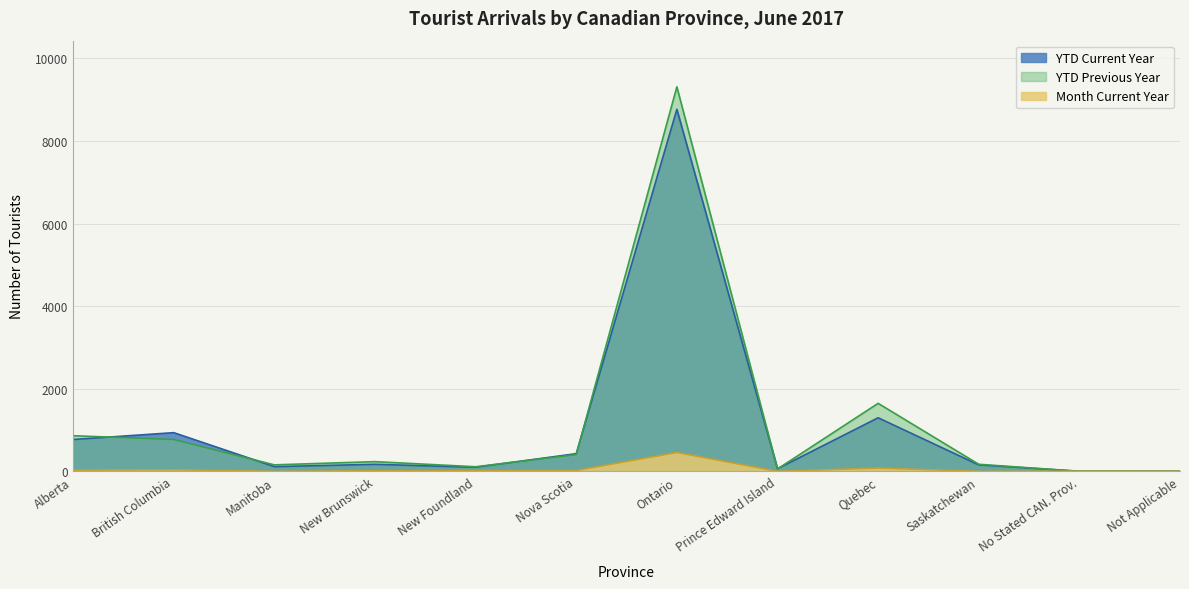

How many interior local valleys does the Month Current Year series have?

3